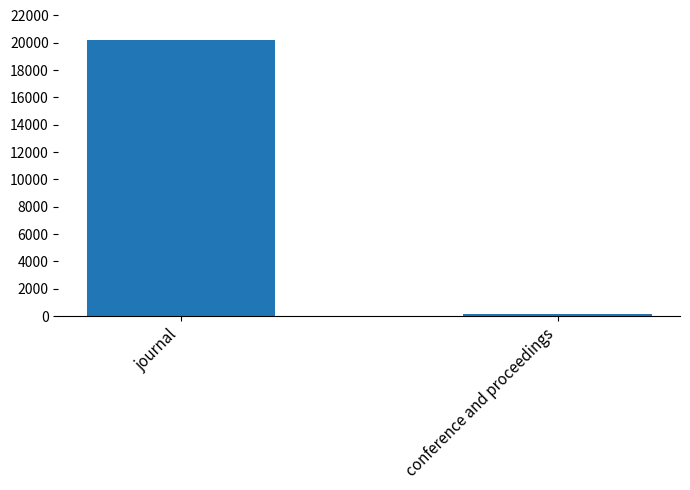

What is the change in value from journal to conference and proceedings?

-20108